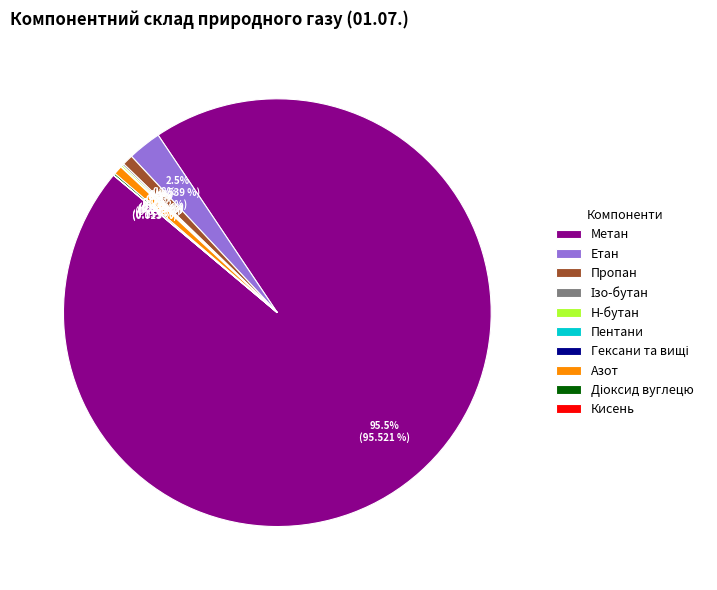

What is the total percentage of Етан and Метан?

98.1%